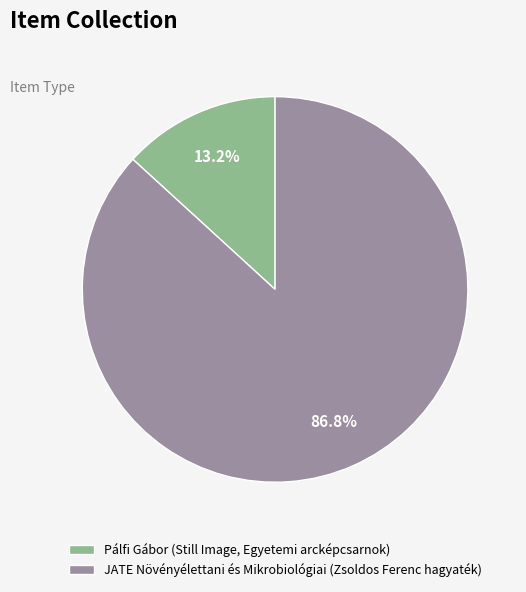

To the nearest percent, what portion does JATE Növényélettani és Mikrobiológiai (Zsoldos Ferenc hagyaték) represent?

87%